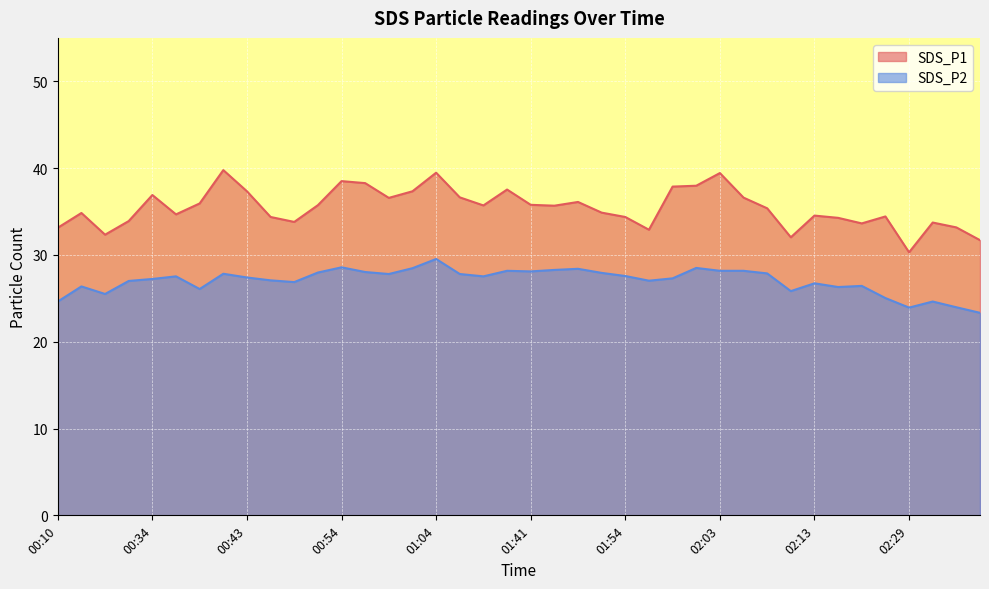

The SDS_P1 series shows 21.6 at 01:58. True or false?

False